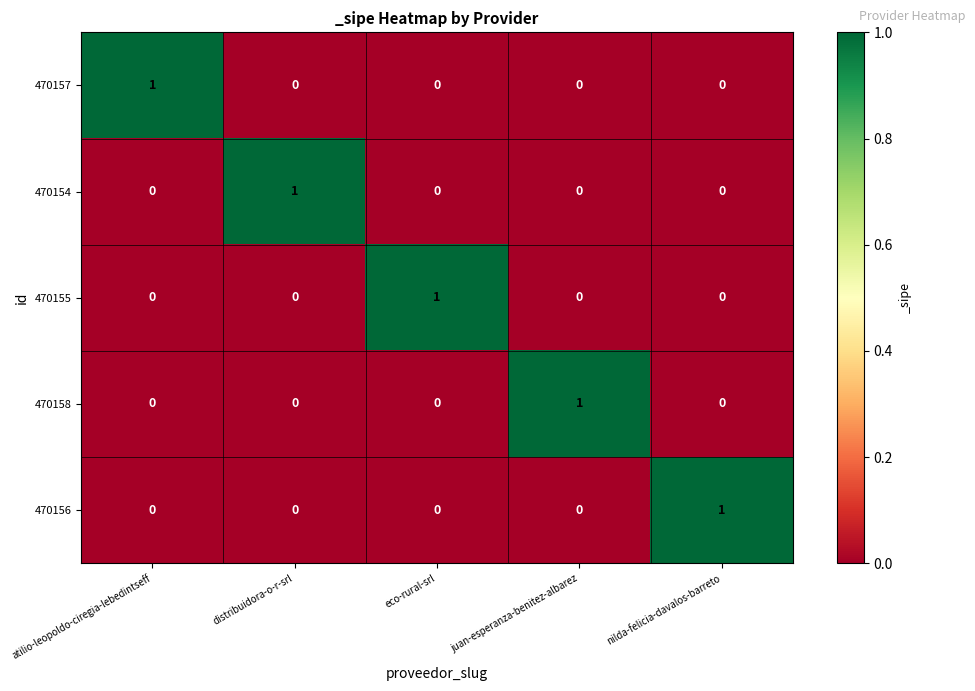

The value of 470155 at juan-esperanza-benitez-albarez is 0. True or false?

True